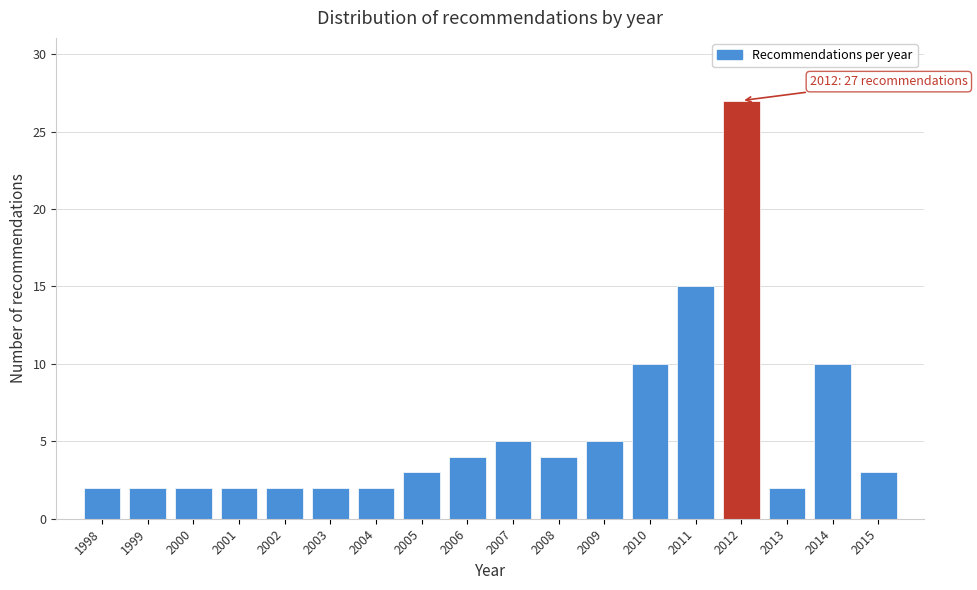

Reading right to left, what are all the values shown in this chart?

2015=3	2014=10	2013=2	2012=27	2011=15	2010=10	2009=5	2008=4	2007=5	2006=4	2005=3	2004=2	2003=2	2002=2	2001=2	2000=2	1999=2	1998=2